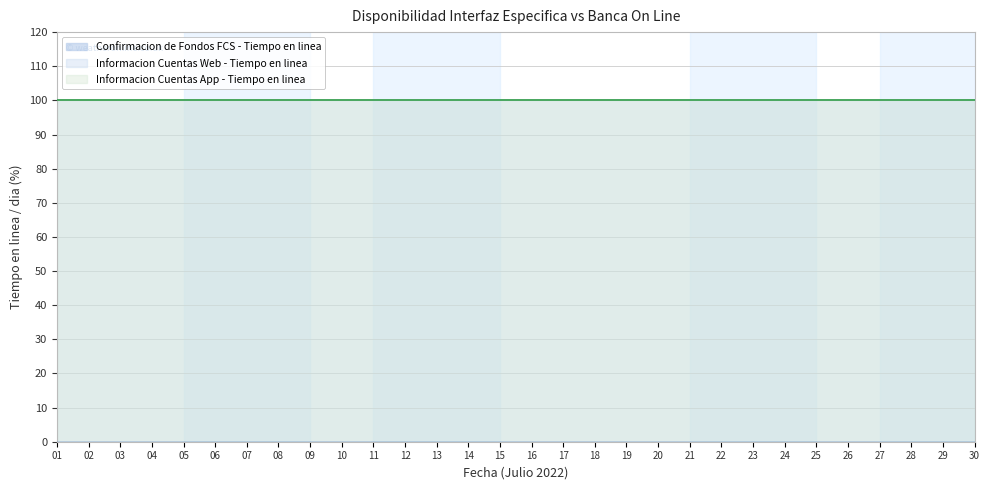

Reading right to left, list all the values displayed in this chart.

Confirmacion de Fondos FCS - Tiempo en linea: 0	0	0	0	0	0	0	0	0	0	0	0	0	0	0	0	0	0	0	0	0	0	0	0	0	0	0	0	0	0
Informacion Cuentas Web - Tiempo en linea: 100	100	100	100	100	100	100	100	100	100	100	100	100	100	100	100	100	100	100	100	100	100	100	100	100	100	100	100	100	100
Informacion Cuentas App - Tiempo en linea: 100	100	100	100	100	100	100	100	100	100	100	100	100	100	100	100	100	100	100	100	100	100	100	100	100	100	100	100	100	100